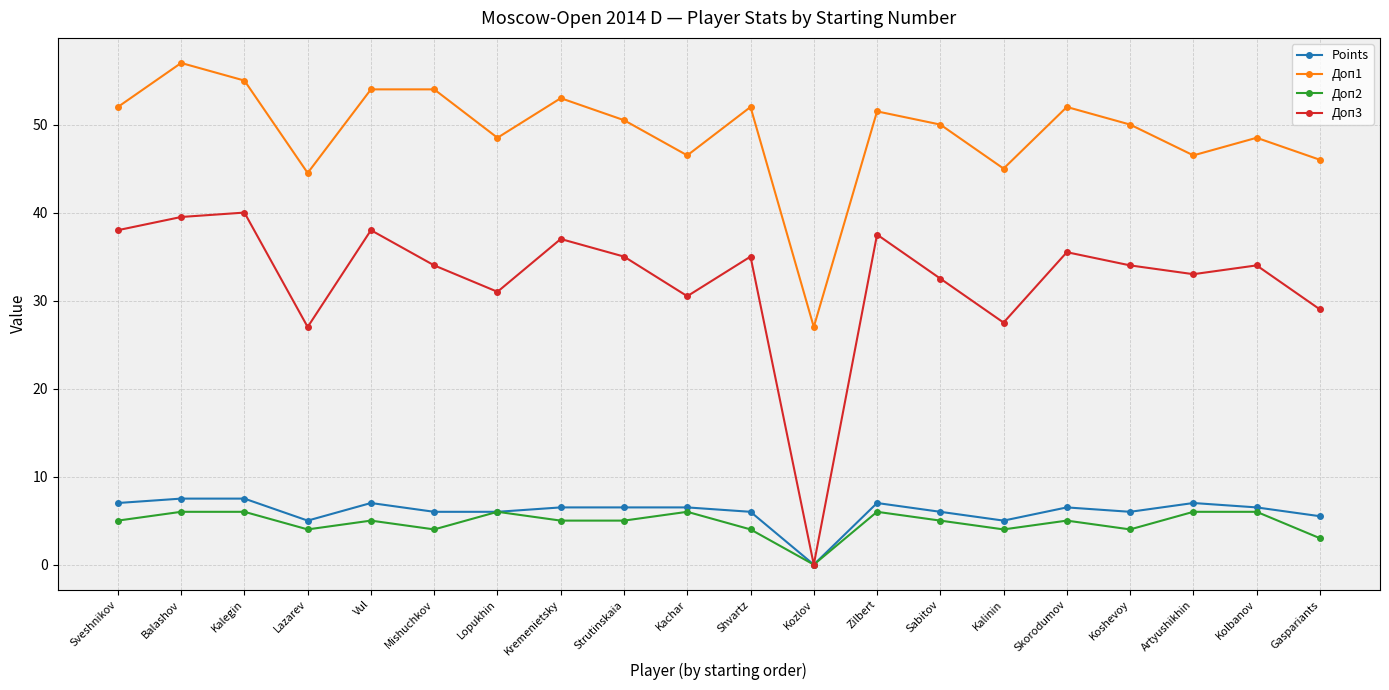

What position from the right is Artyushikhin?

3